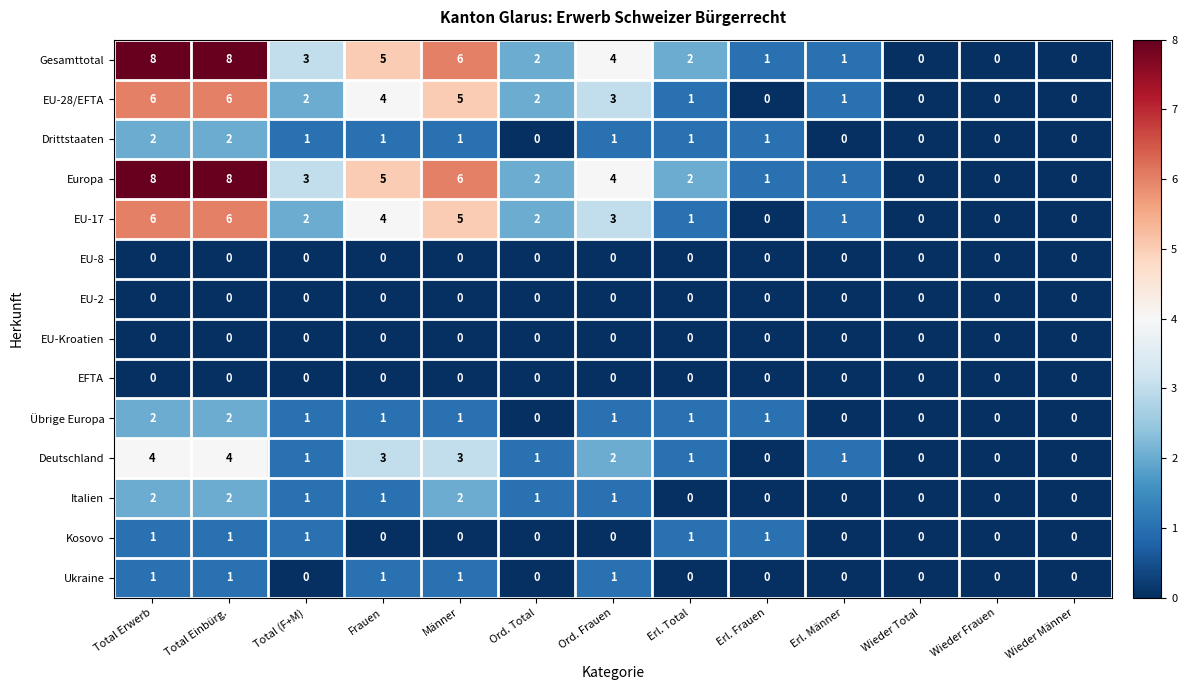

Where does the Deutschland series first go above 1?

Total Erwerb